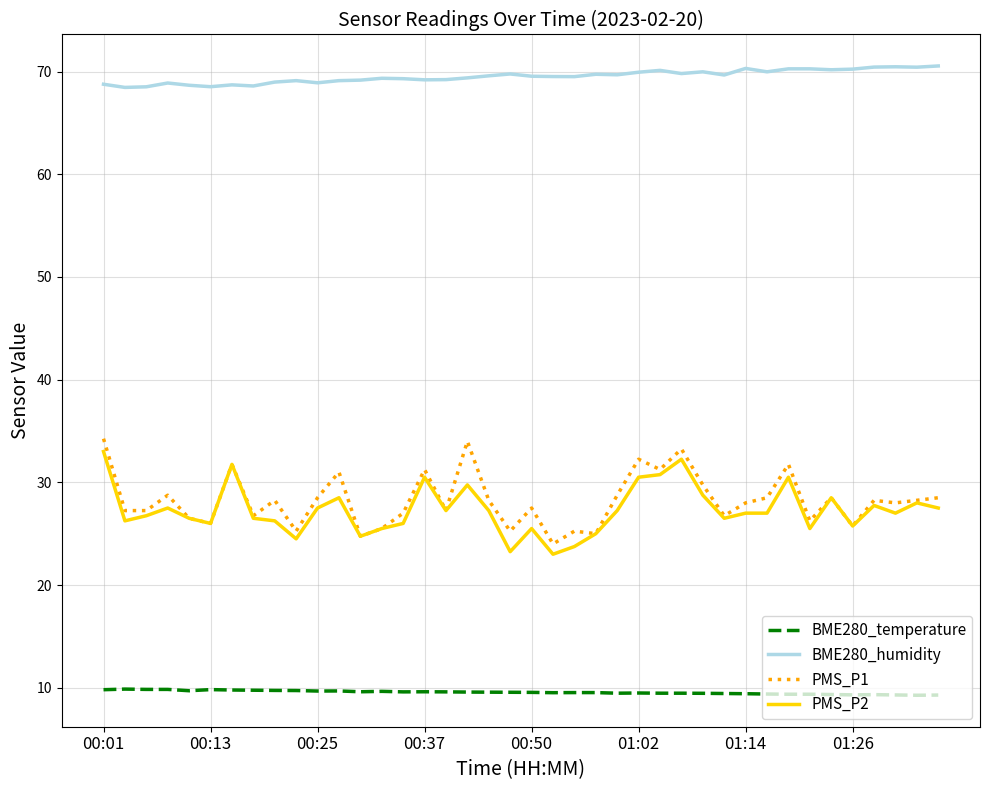

True or false: BME280_temperature and BME280_humidity cross at least once.

False